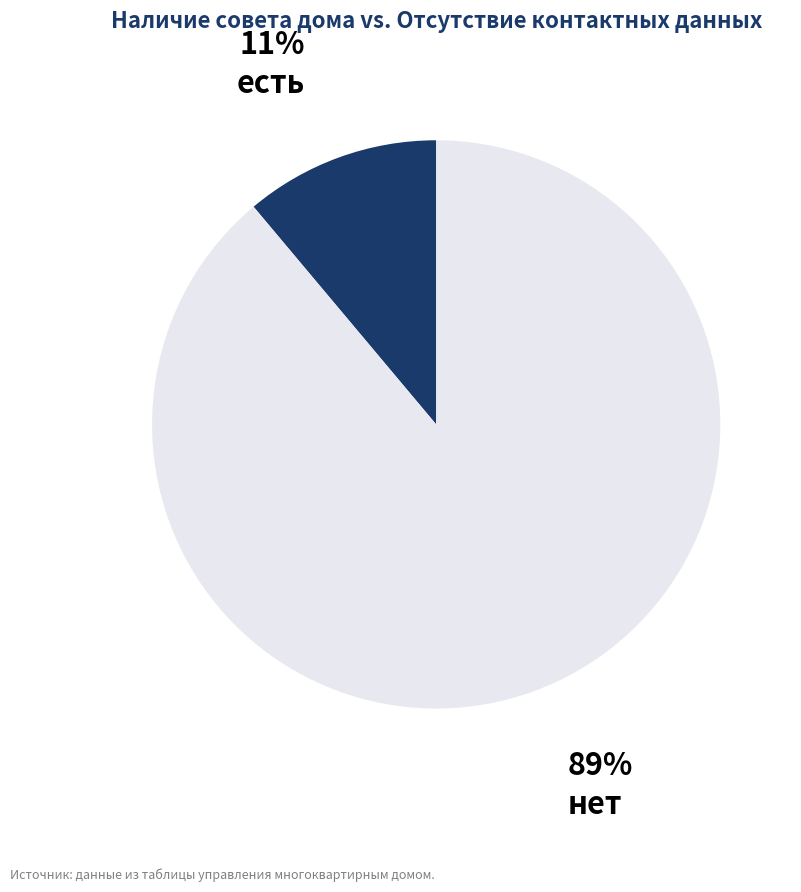

Do есть and нет together represent more than half of the pie?

Yes